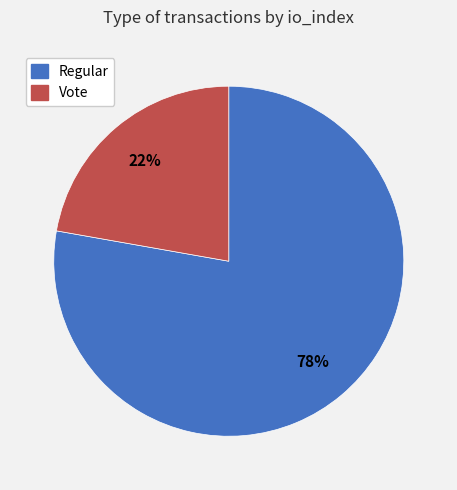

Does any single category account for the majority?

Yes